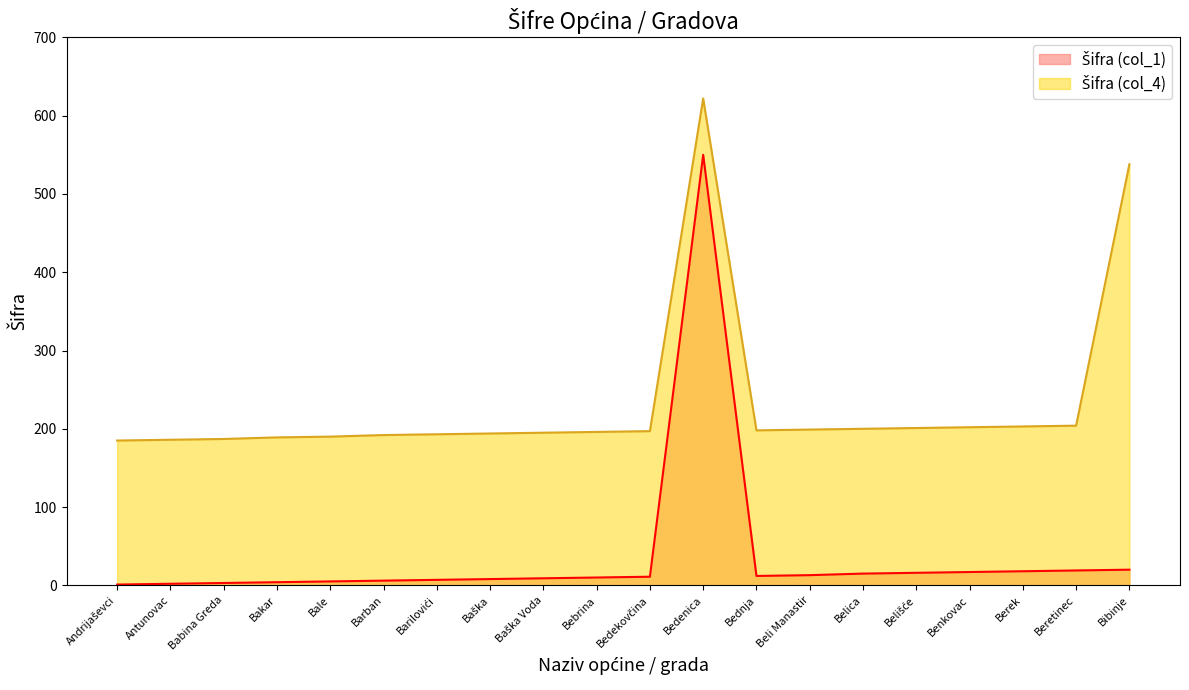

What is the highest value of the Šifra (col_4) series?

622